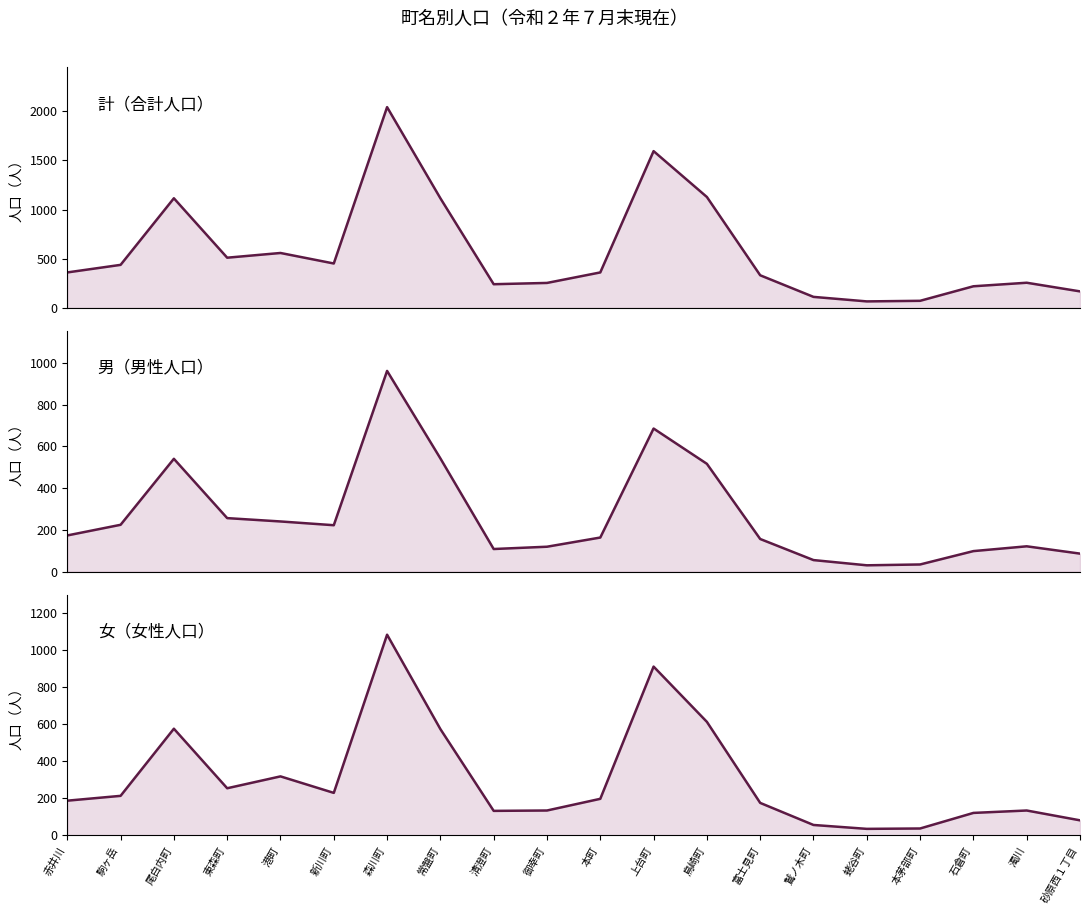

Does the chart have visible grid lines?

No